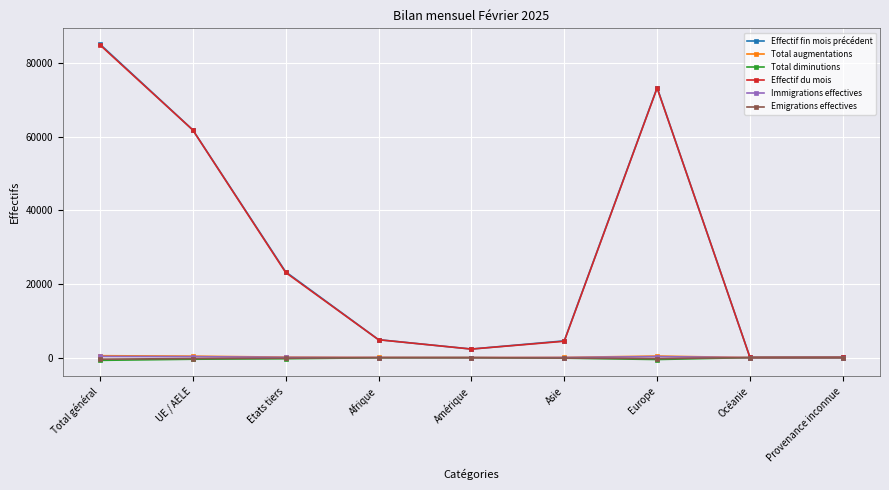

What is the sum of the Emigrations effectives values at Afrique and Etats tiers?

-180